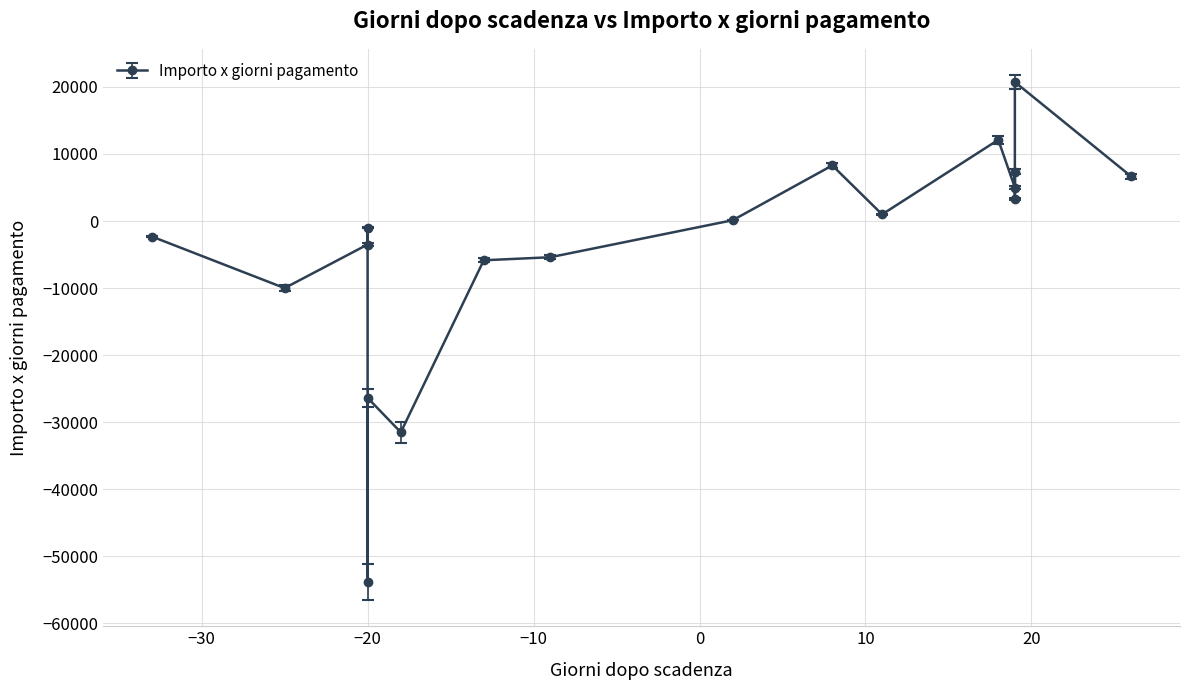

What is the difference between the maximum and minimum values?

74545.5